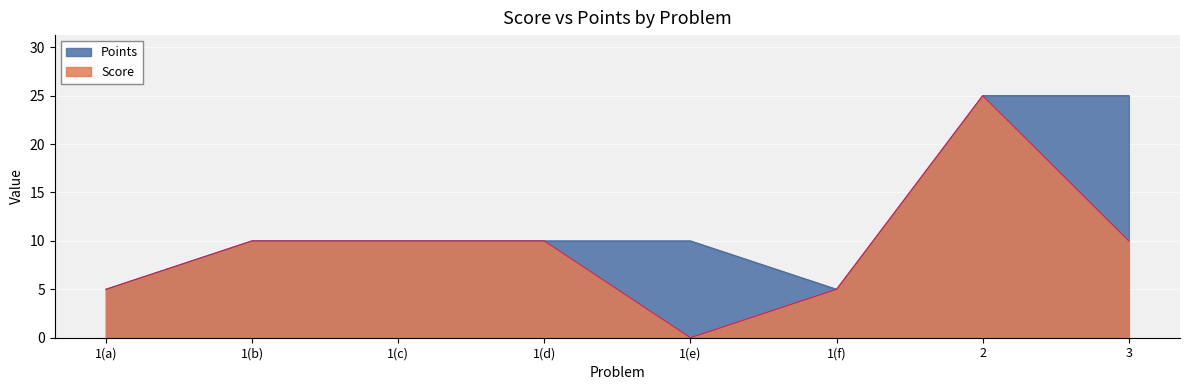

Which series has the largest total across all categories?

Points